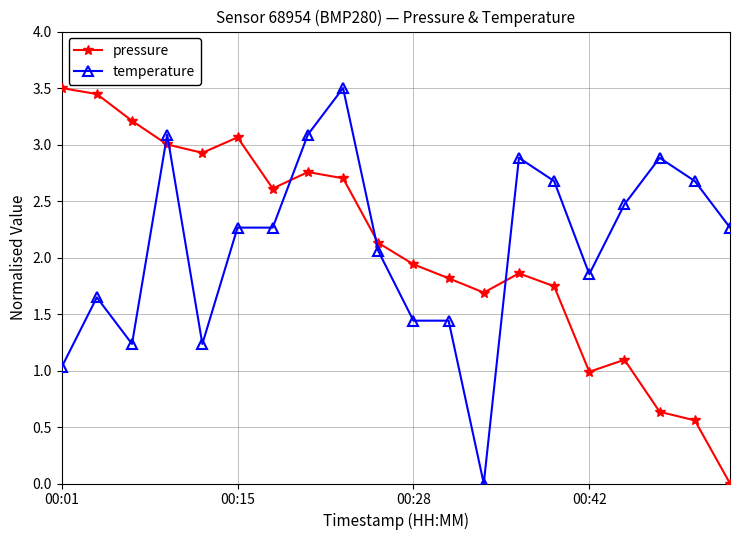

What is the maximum value for pressure?

3.5